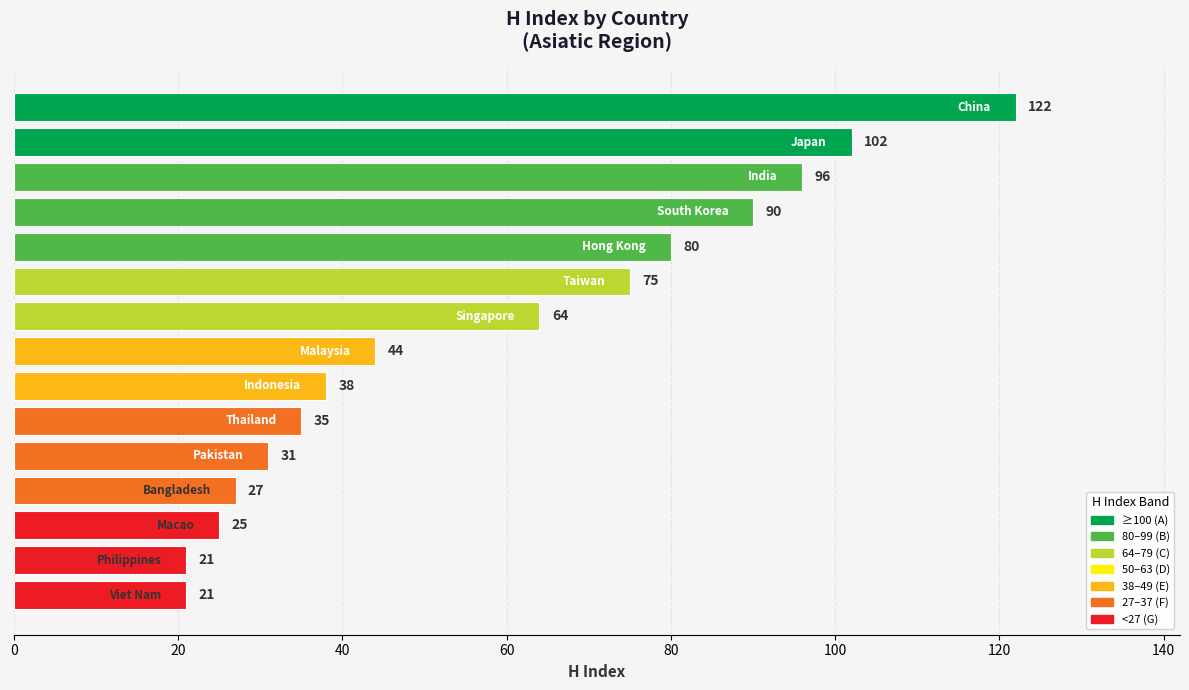

What is the average value?

58